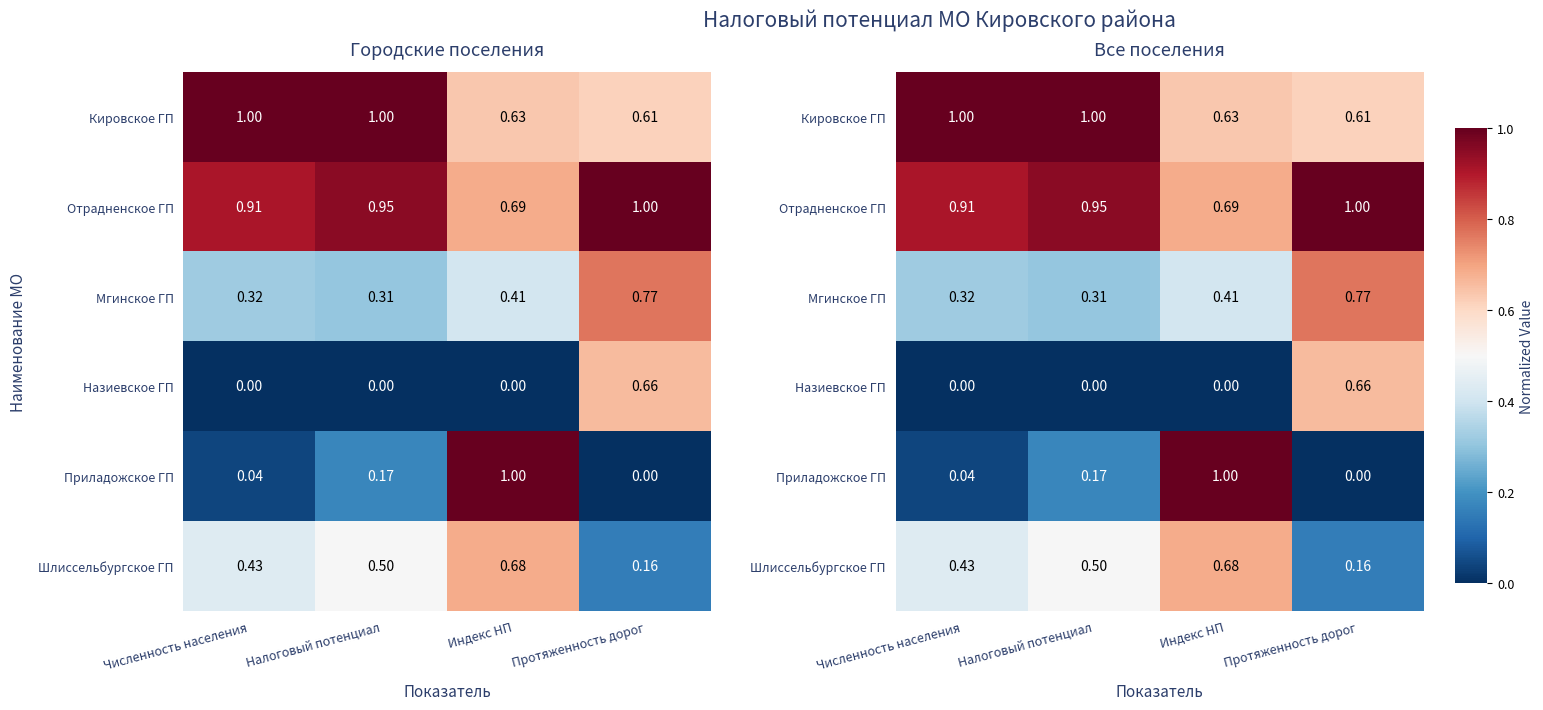

What is the total value across all series at Налоговый потенциал?

2.9